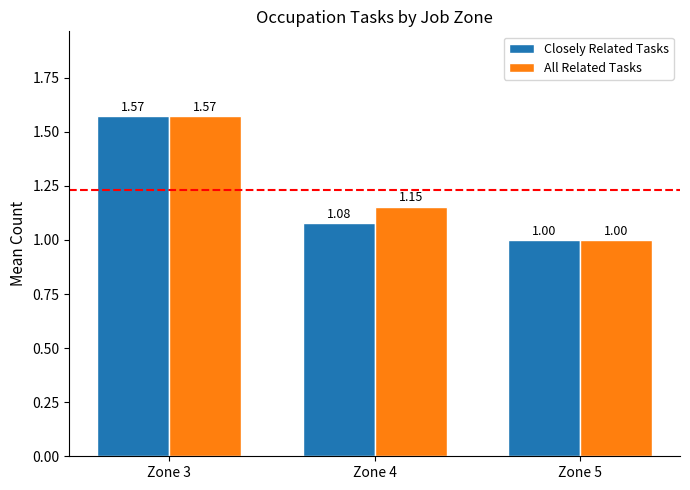

What is the difference between the Closely Related Tasks values at Zone 5 and Zone 3?

0.6